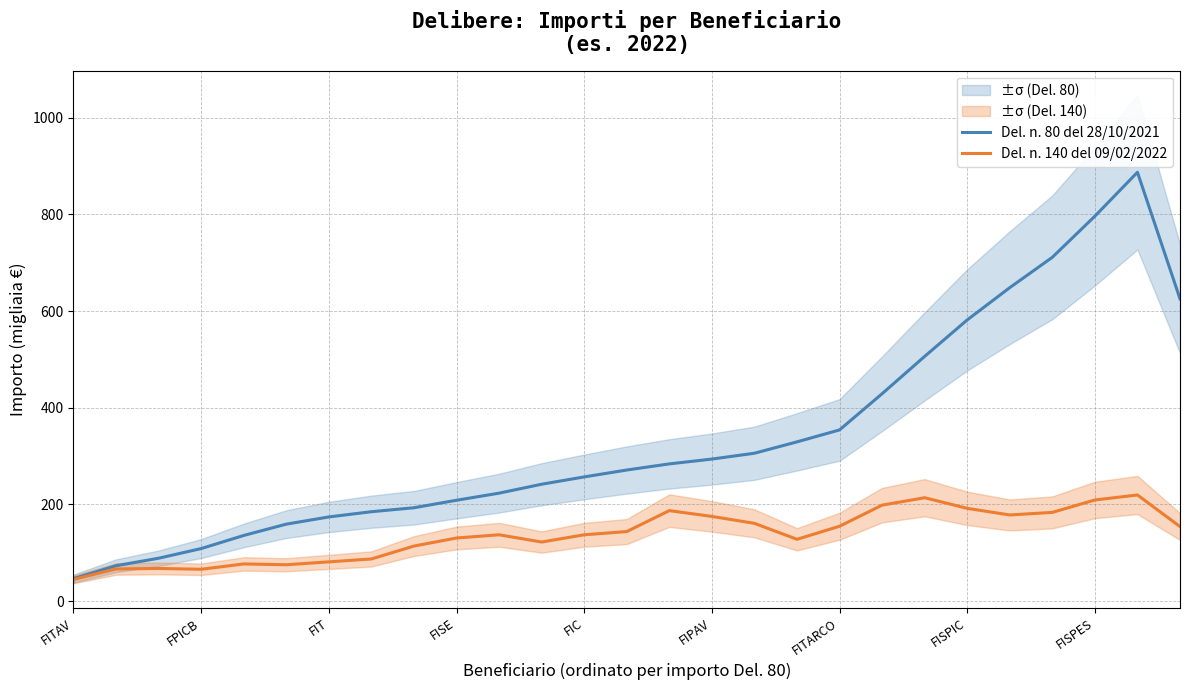

What is the minimum value for Del. n. 140 del 09/02/2022?

45.0